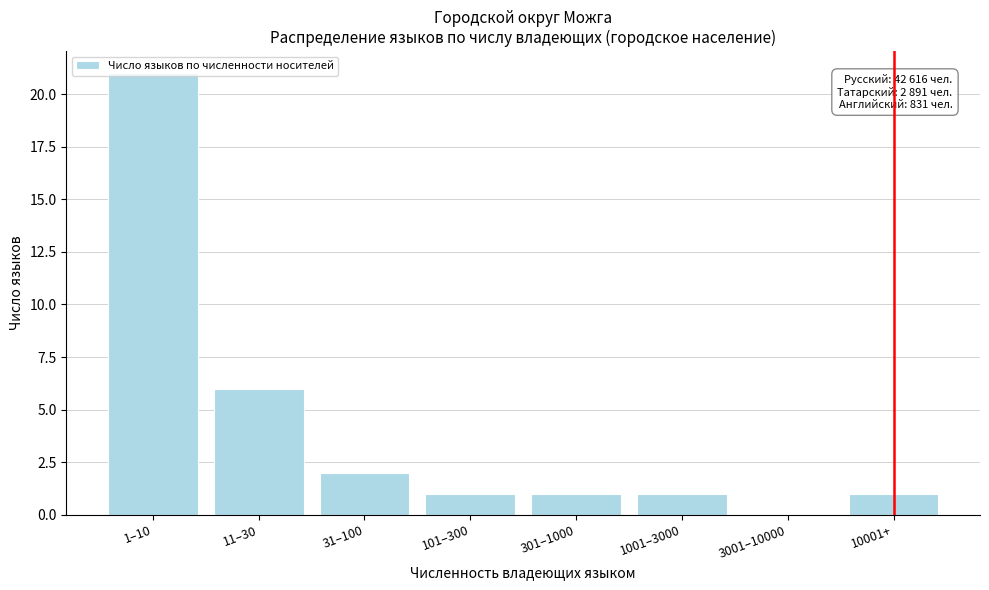

The value at 11–30 is 6. True or false?

True